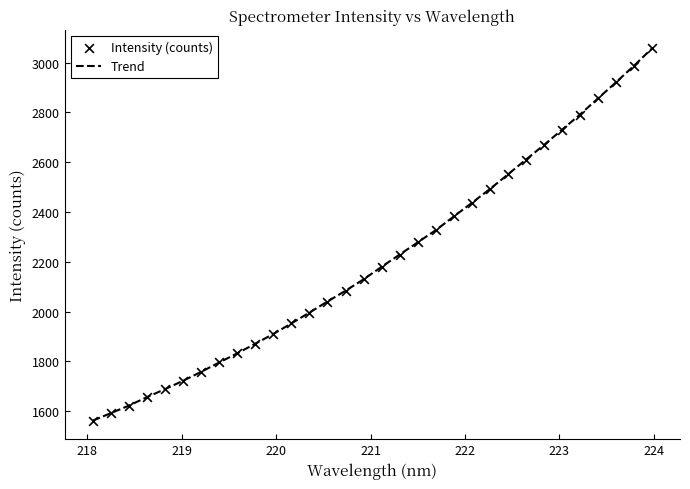

What is the smallest value displayed?

1561.9